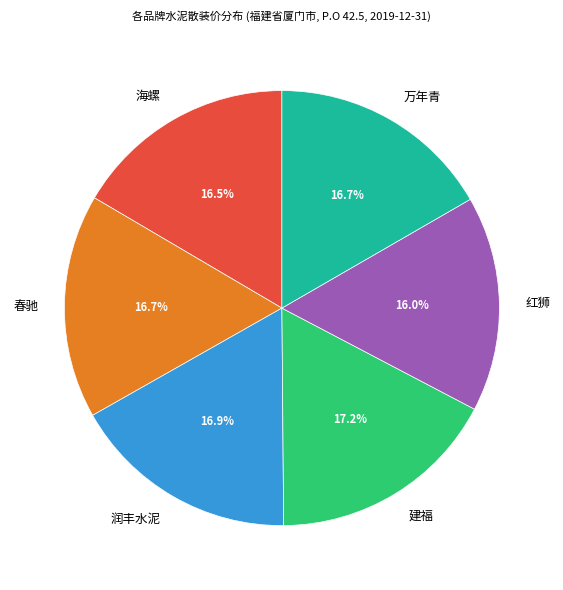

Which category has the smallest portion of the pie?

红狮